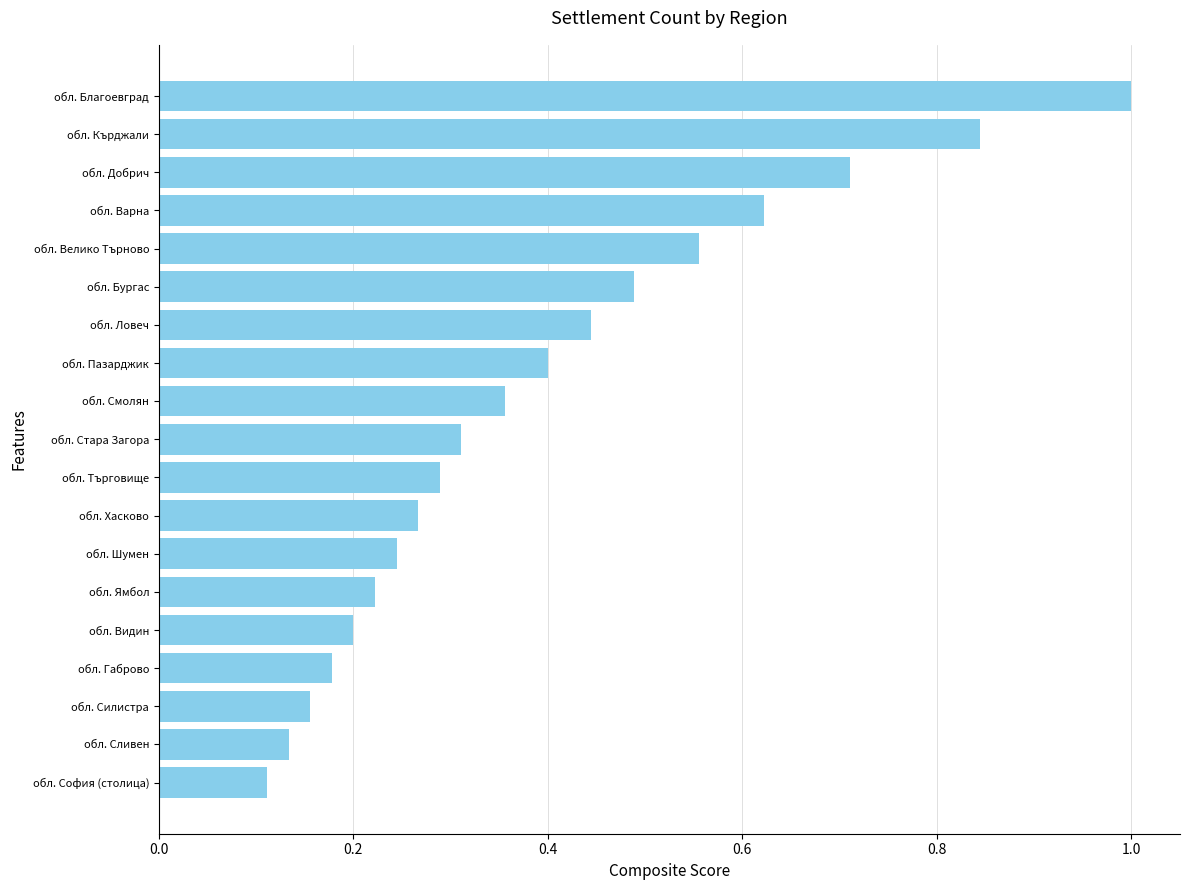

What is the label of the 17th bar from the top?

обл. Силистра